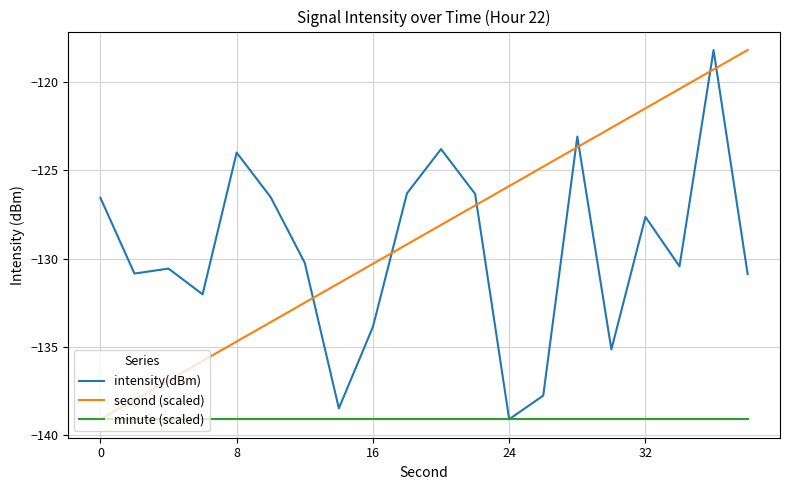

What is the difference between the second highest and minimum values in the intensity(dBm) series?

16.0